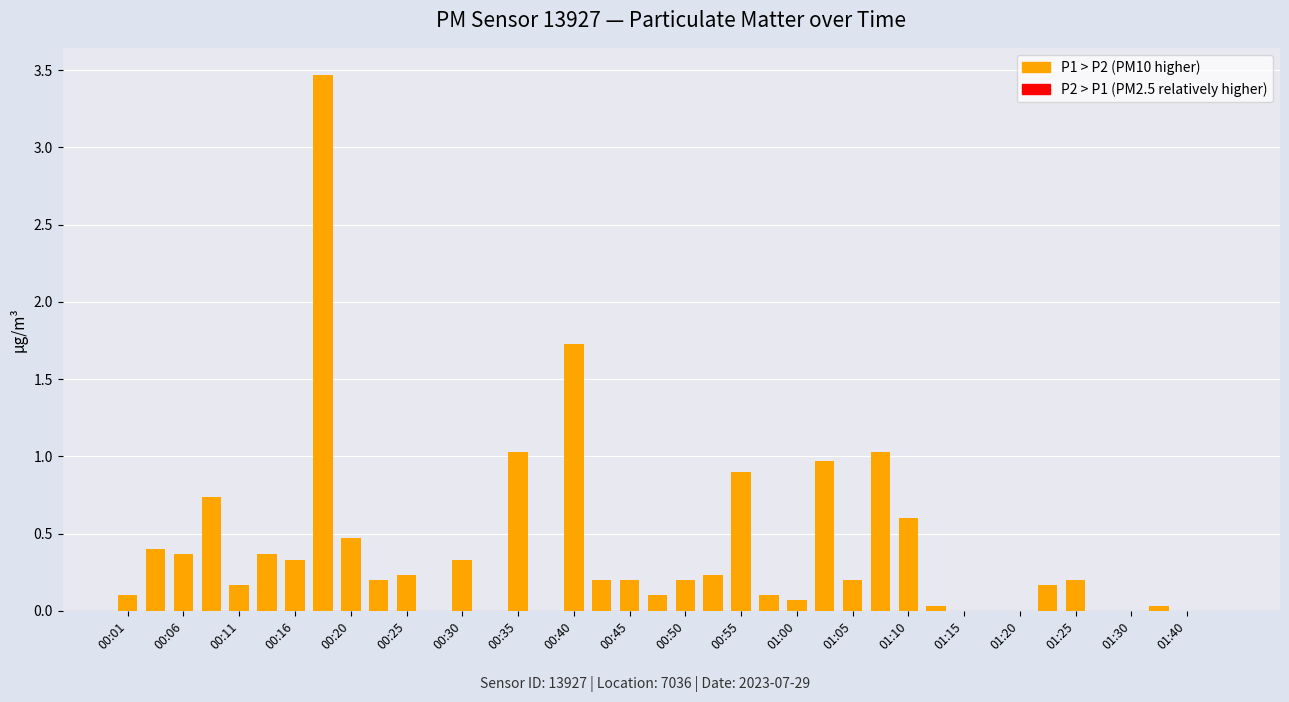

What is the sum of all values?

15.2